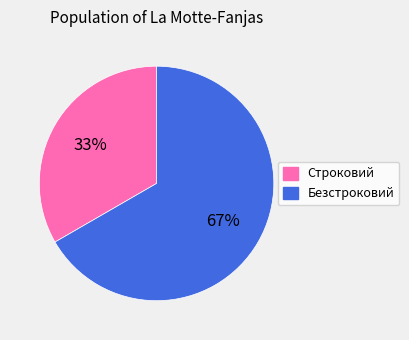

To the nearest percent, what is the combined percentage of Безстроковий and Строковий?

100%